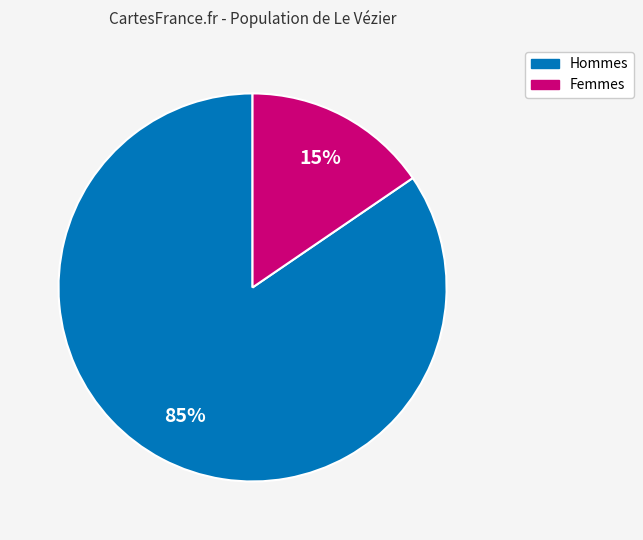

To the nearest percent, what is the average slice percentage?

50%